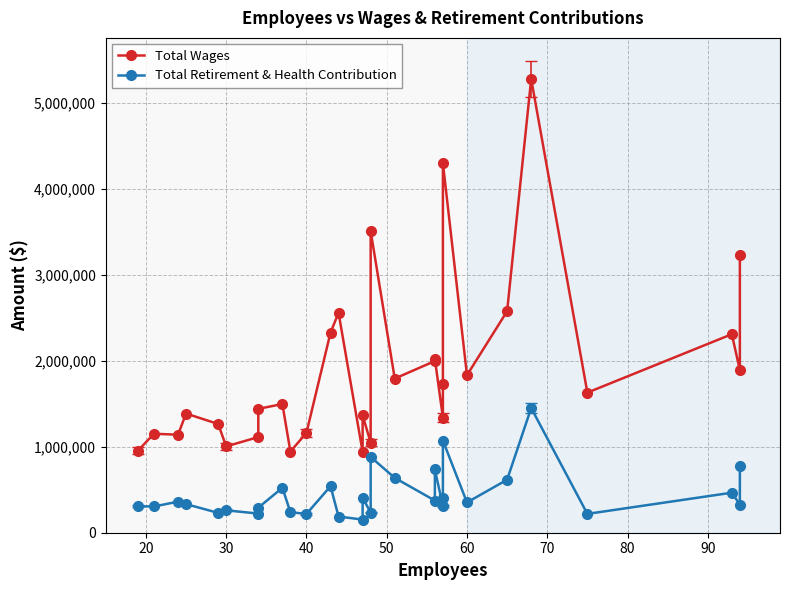

How many categories are shown in the chart?

30